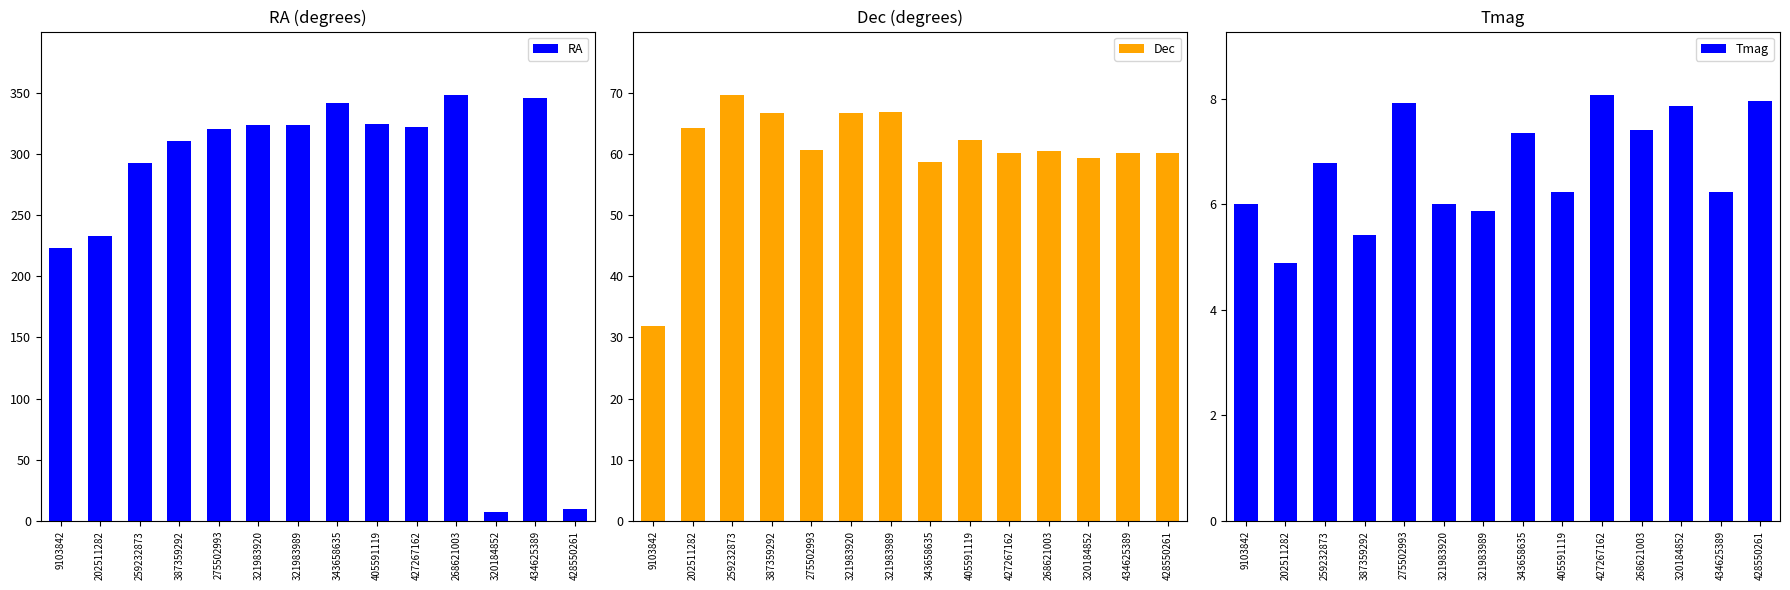

What are all the series names shown in the legend?

RA, Dec, Tmag